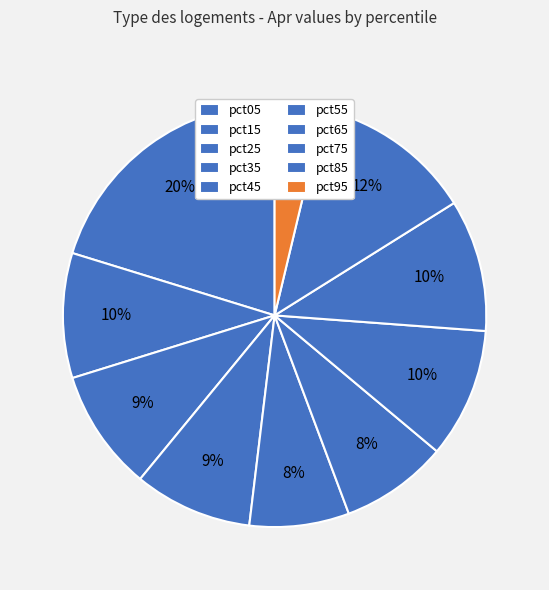

Count the number of slices in the pie.

10